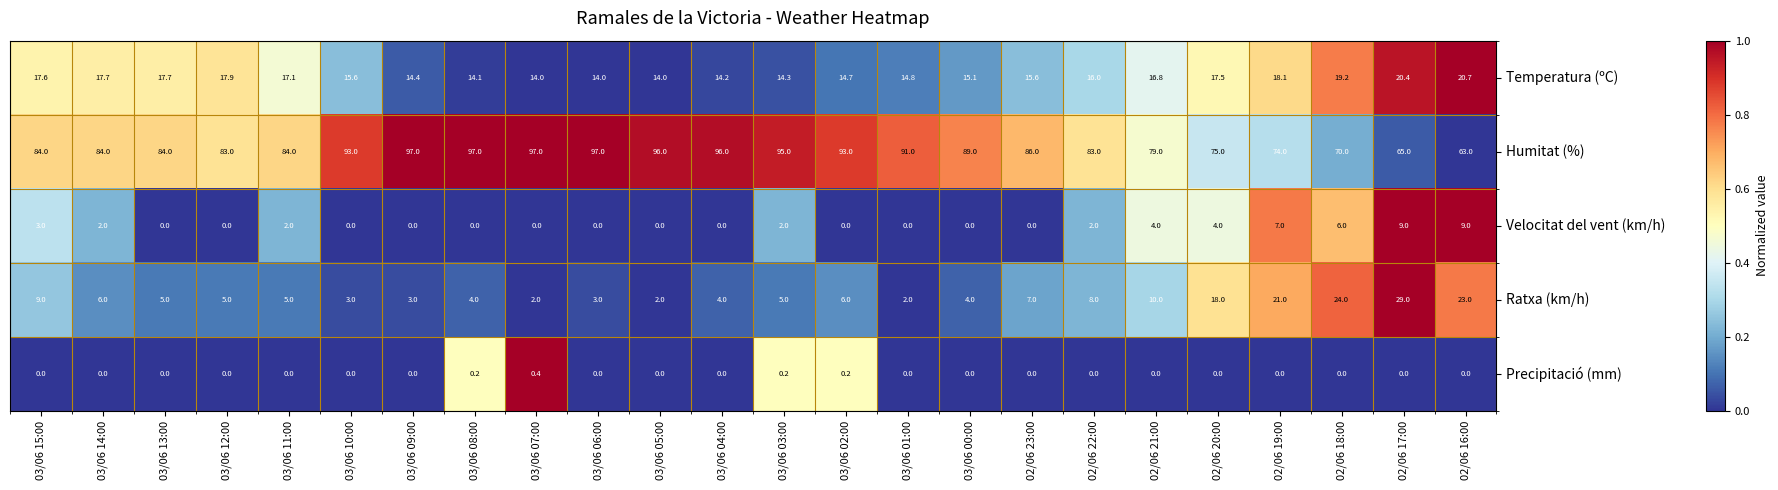

Read the Humitat (%) value at 03/06 01:00.

91.0